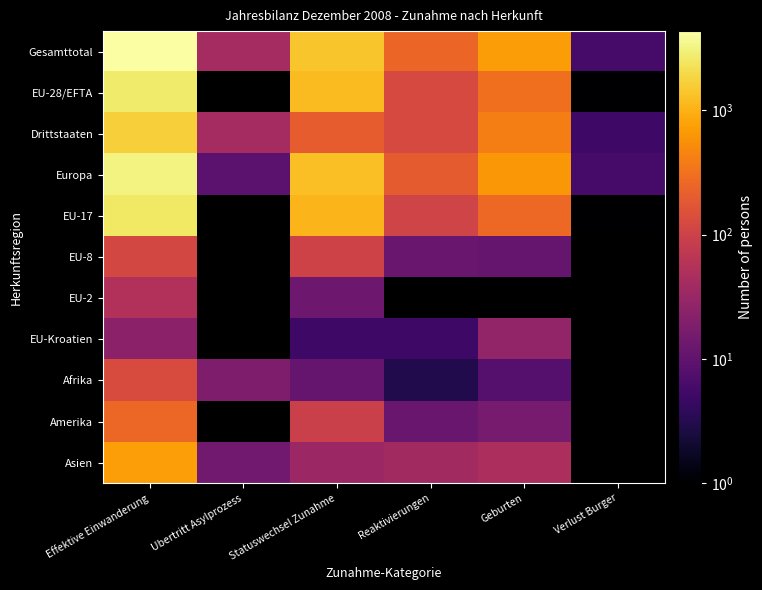

Which has a higher value, Ubertritt Asylprozess or Statuswechsel Zunahme?

Statuswechsel Zunahme